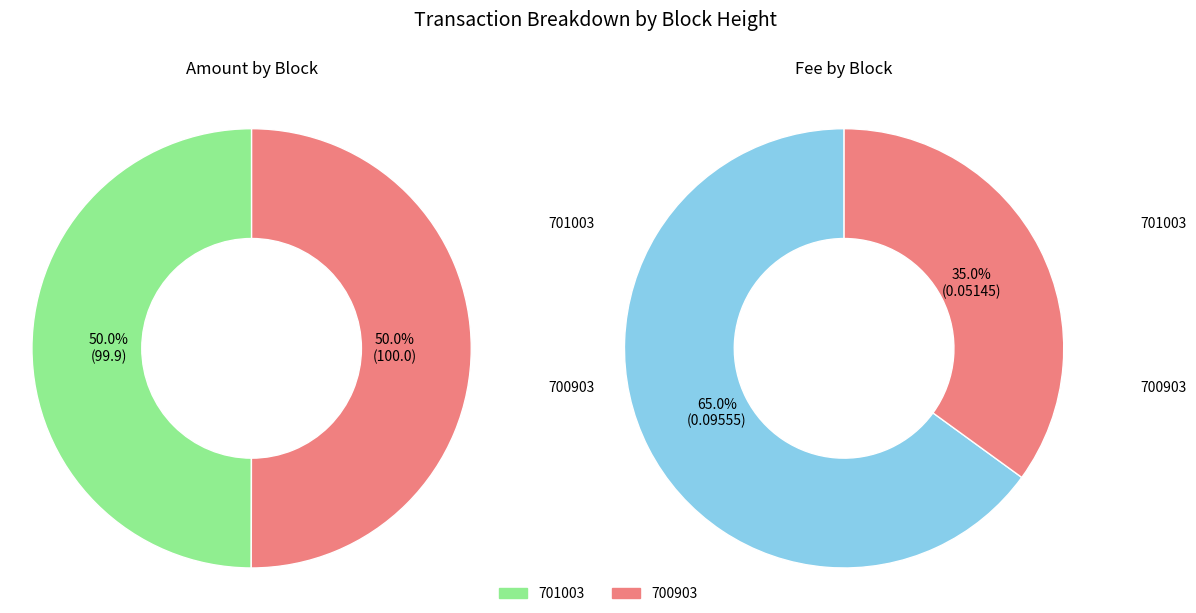

Count the number of slices in the pie.

2